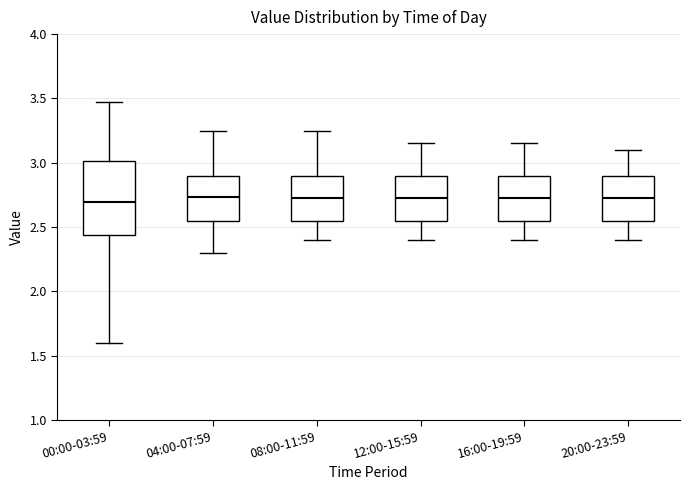

Where does the lower whisker of the box for 08:00-11:59 end on the y-axis? The values are not printed on the chart, so give them approximately, as read against the axis.

2.40